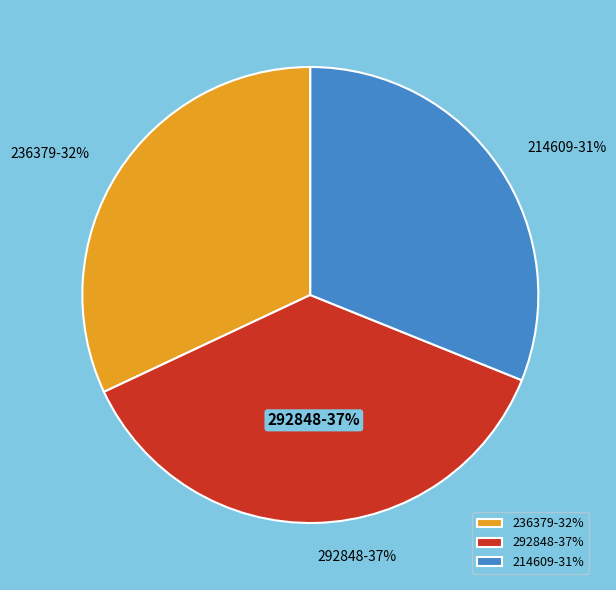

How many segments does this pie chart have?

3